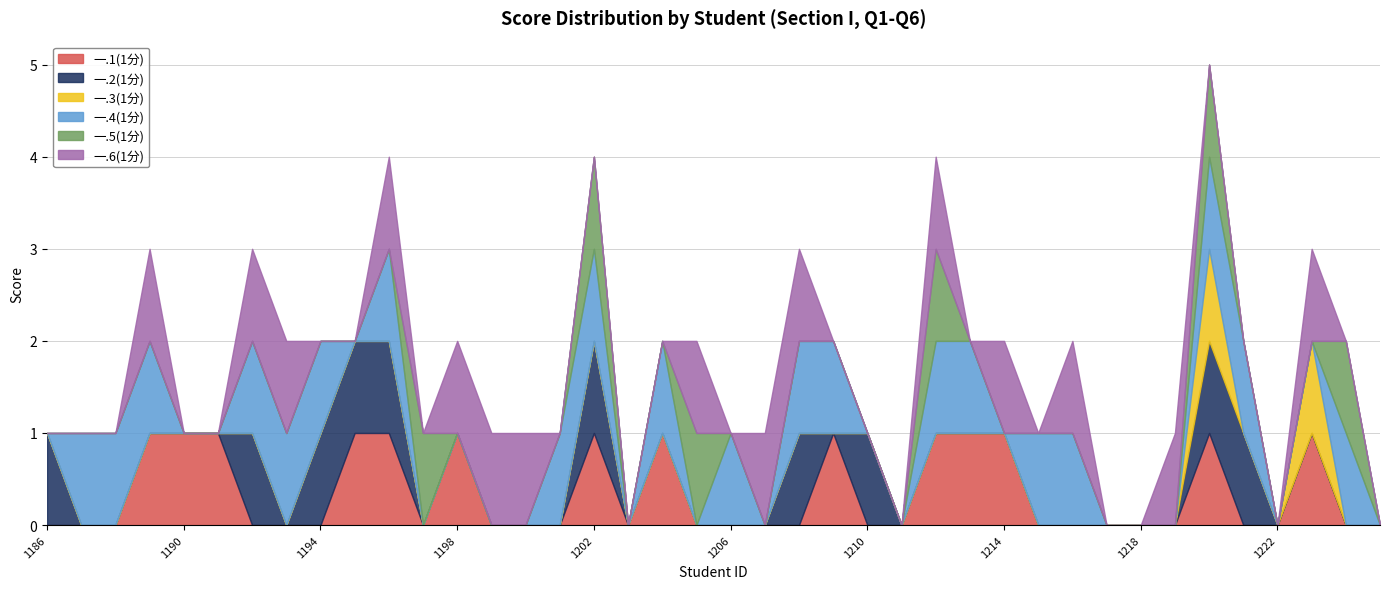

How many interior local peaks does the 一.3(1分) series have?

2